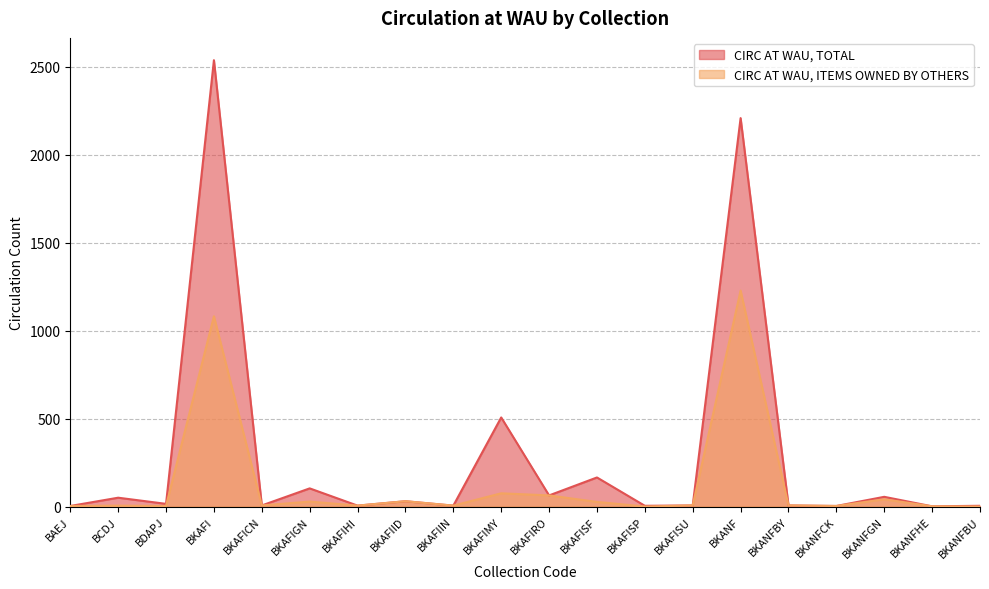

Between BKAFICN and BKAFISU, which series saw the biggest shift?

CIRC AT WAU, TOTAL